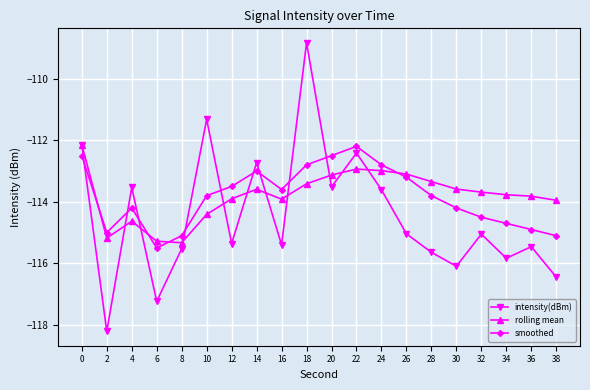

What value does the rolling mean series have at 36?

-113.8